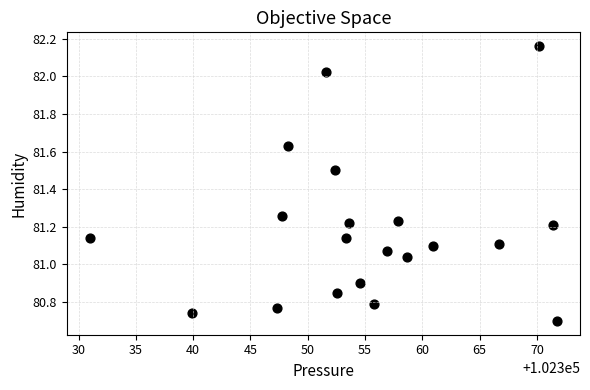

What is the range of Y values (max minus min)?

1.5